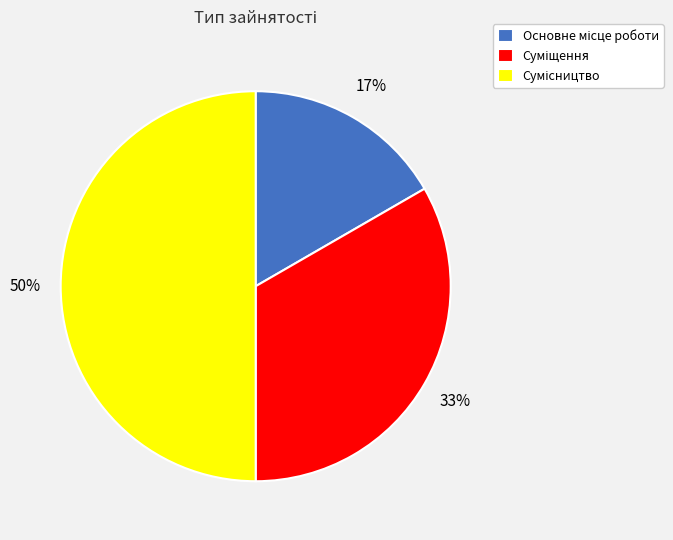

To the nearest percent, what is the difference between the largest and smallest slice percentages?

33%